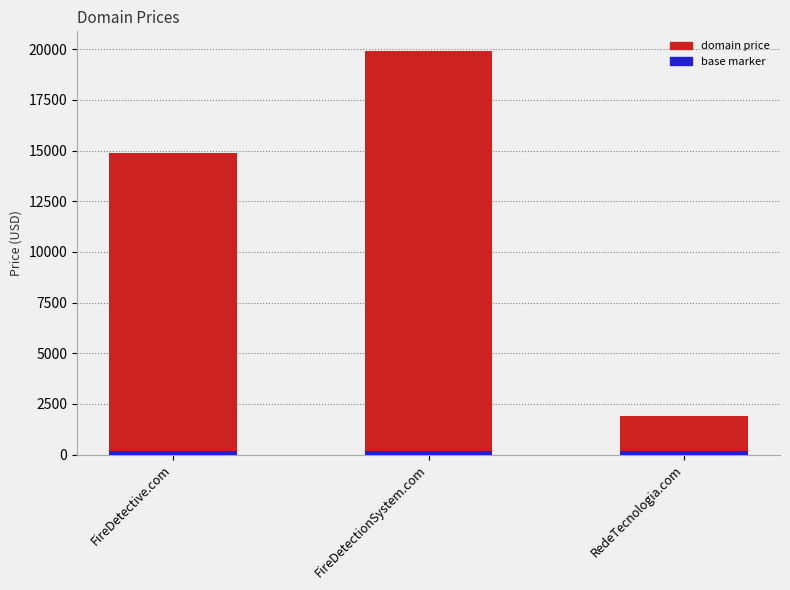

What is the label of the 1st bar from the left?

FireDetective.com